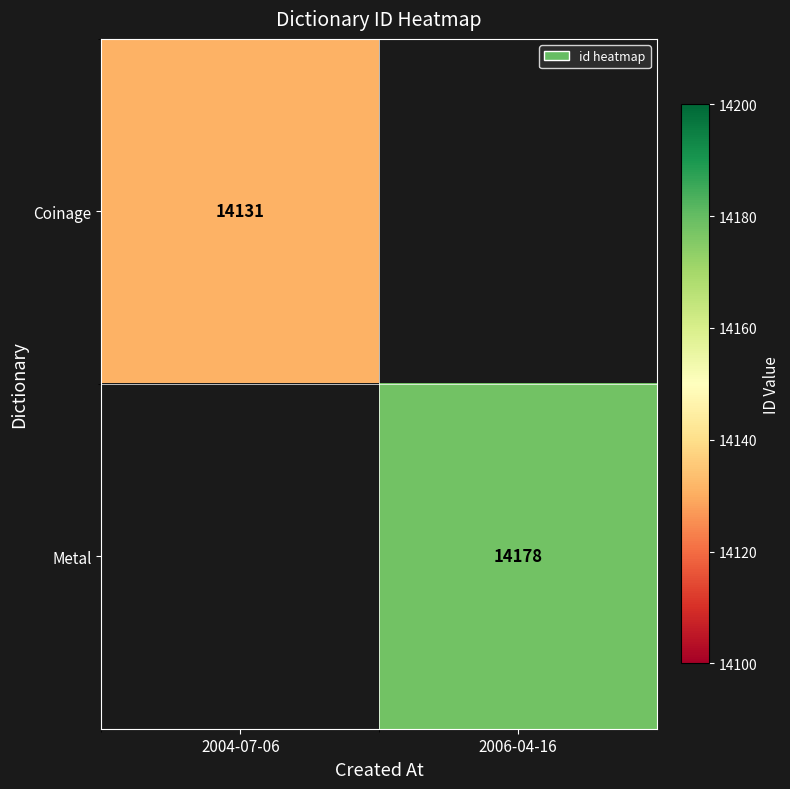

Count the number of categories in the chart.

2